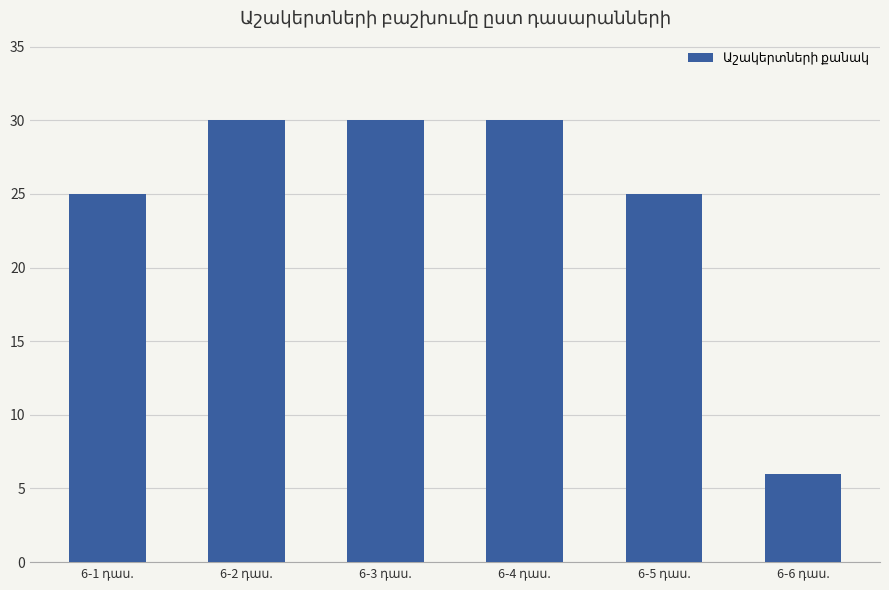

What is the minimum value shown in the chart?

6